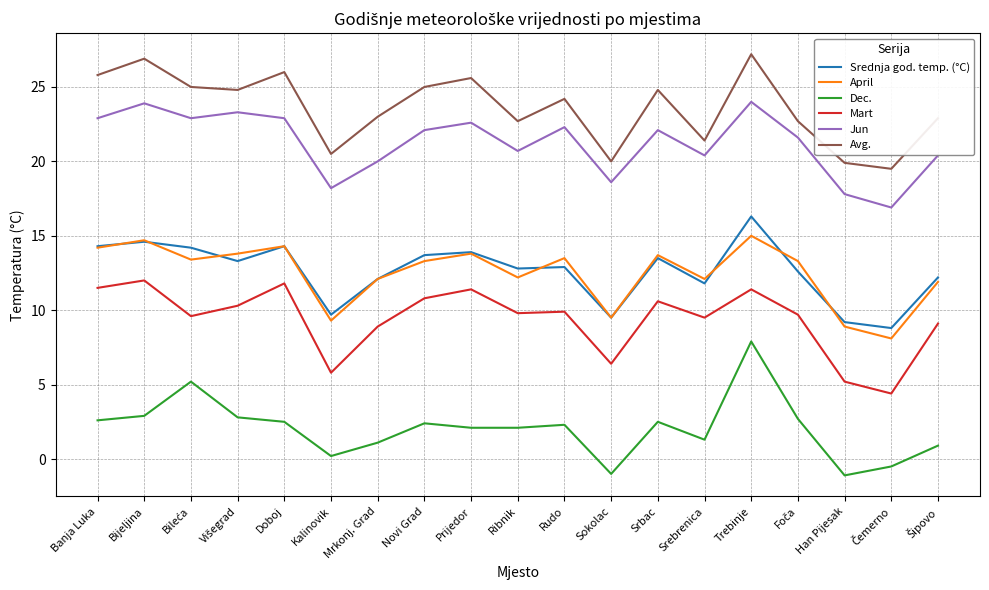

At which label is Jun closest to 20?

Mrkonj. Grad